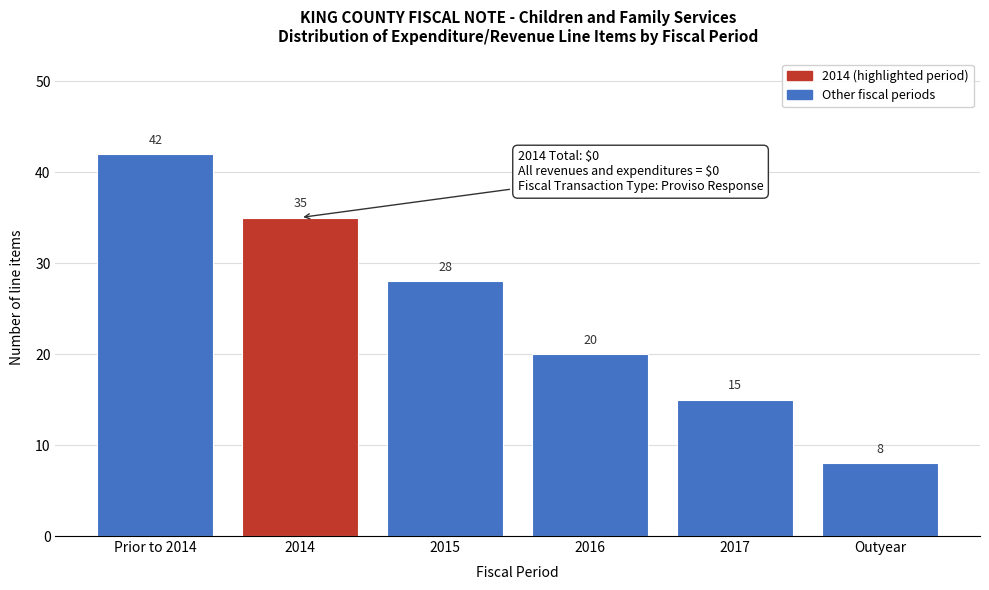

Reading left to right, list all the values displayed in this chart.

42	35	28	20	15	8